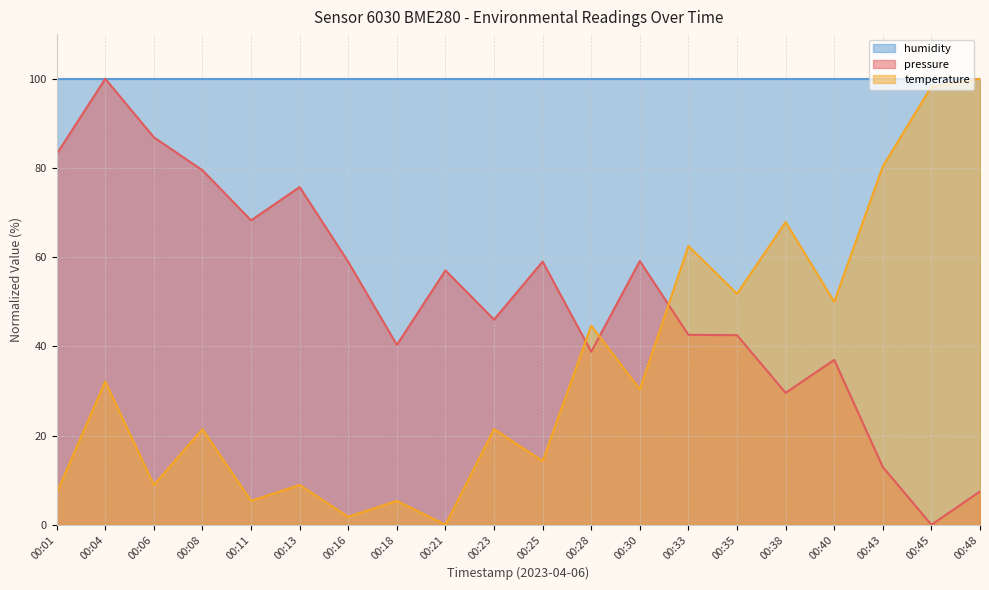

The value of pressure at 00:33 is 42.6. True or false?

True